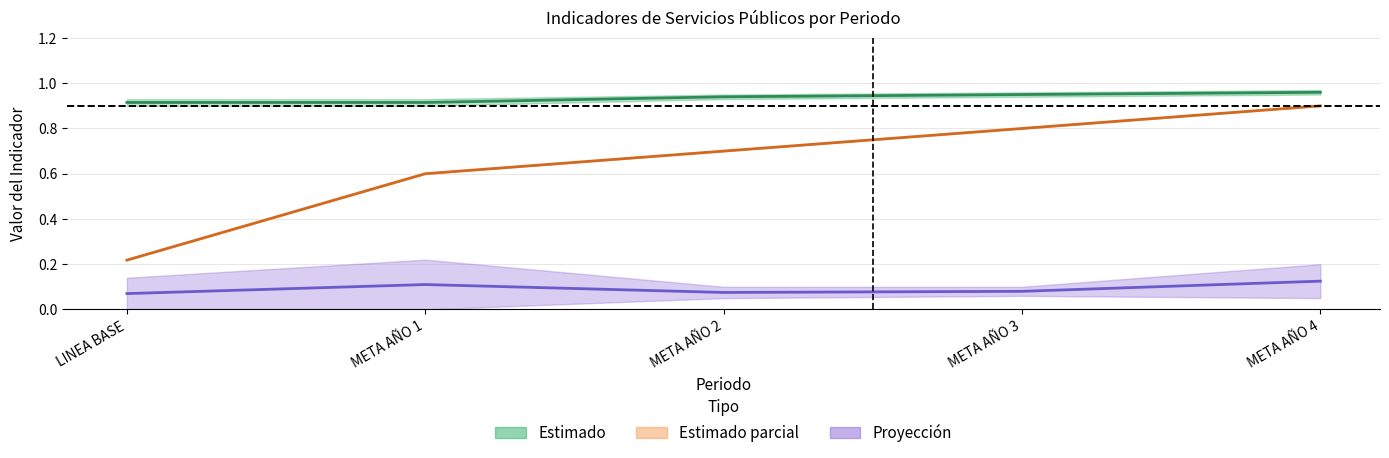

The COBERTURA ACUEDUCTO RURAL (%) series shows 0.2 at META AÑO 2. True or false?

False